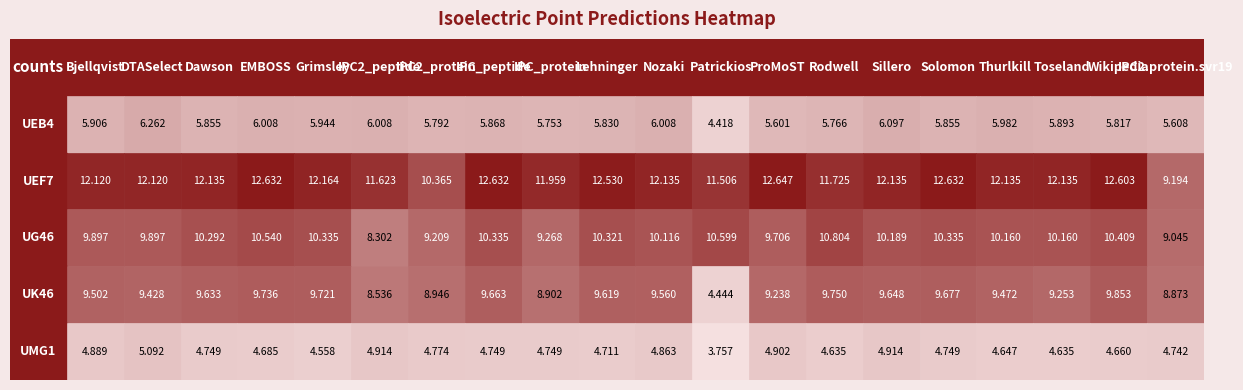

What is the lowest value of the tr|A0A0G2UEF7|A0A0G2UEF7_9VIRU series?

9.2